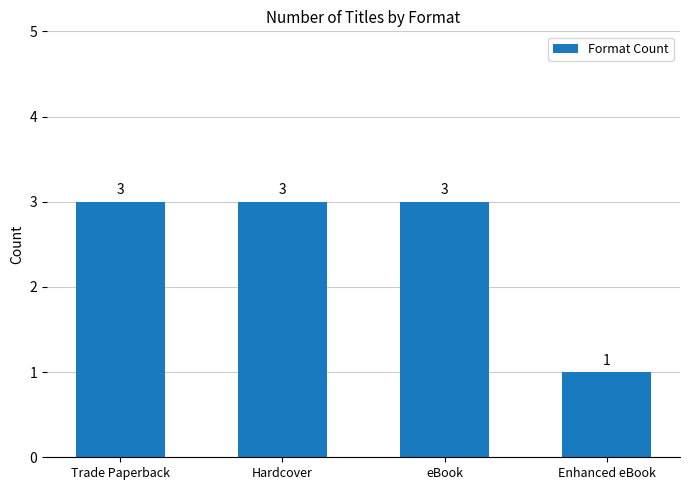

Does the chart contain stacked bars?

No